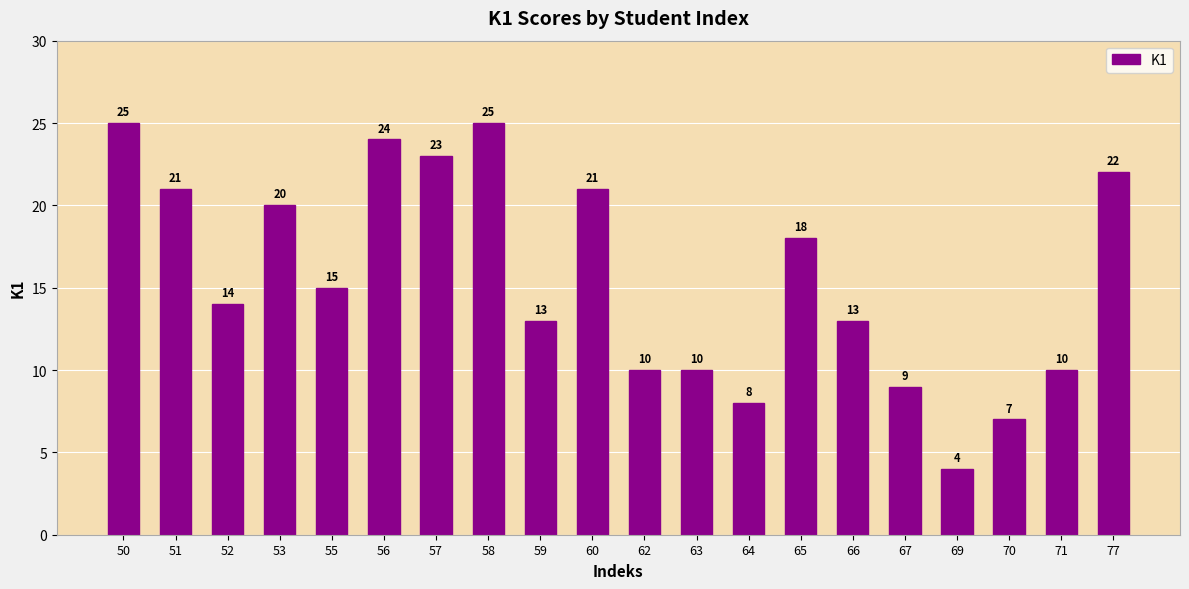

What is the average value?

16